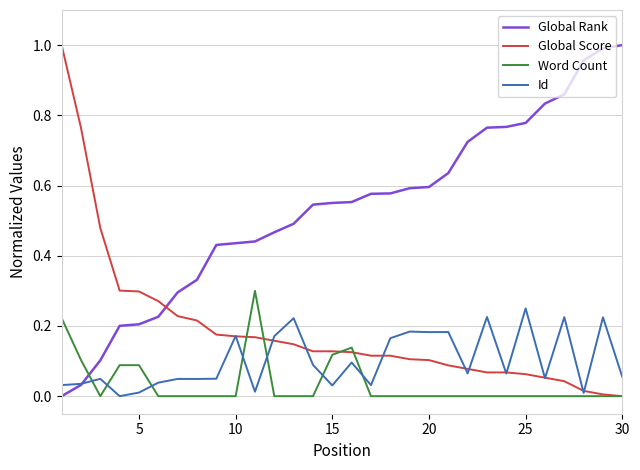

Which series has the largest total across all categories?

Global Rank